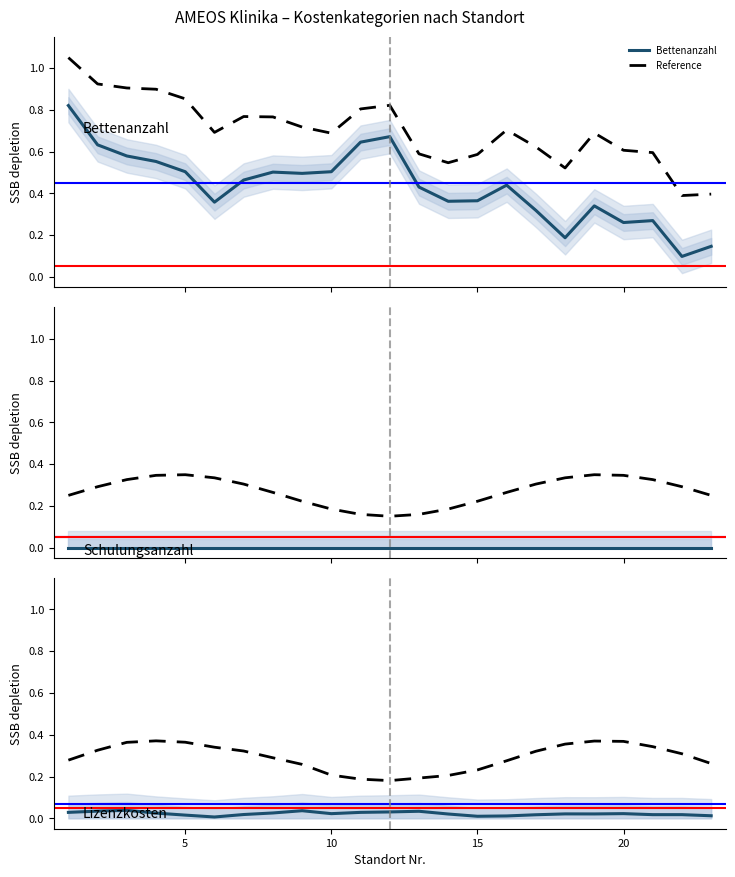

True or false: Bettenanzahl has a value of 0.4 at 15.

True